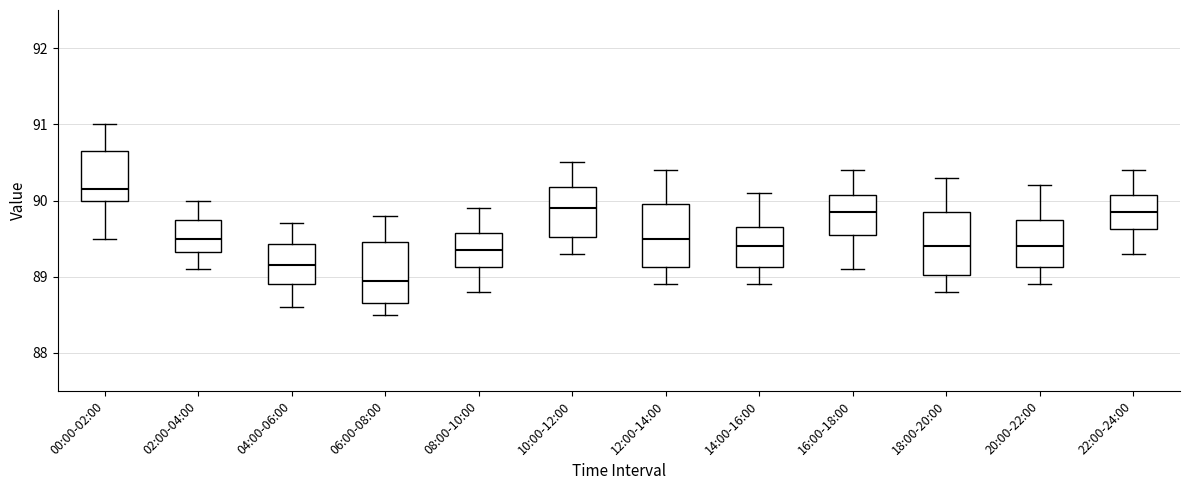

Reading left to right, read every box against the y-axis: the position of its median line, the range the box covers, and the ends of its whiskers. The values are not printed on the chart, so give them approximately, as read against the axis.

00:00-02:00: median 90.2, box 90.0 to 90.7, whiskers 89.5 to 91.0
02:00-04:00: median 89.5, box 89.3 to 89.8, whiskers 89.1 to 90.0
04:00-06:00: median 89.2, box 88.9 to 89.4, whiskers 88.6 to 89.7
06:00-08:00: median 89.0, box 88.7 to 89.5, whiskers 88.5 to 89.8
08:00-10:00: median 89.4, box 89.1 to 89.6, whiskers 88.8 to 89.9
10:00-12:00: median 89.9, box 89.5 to 90.2, whiskers 89.3 to 90.5
12:00-14:00: median 89.5, box 89.1 to 90.0, whiskers 88.9 to 90.4
14:00-16:00: median 89.4, box 89.1 to 89.7, whiskers 88.9 to 90.1
16:00-18:00: median 89.9, box 89.6 to 90.1, whiskers 89.1 to 90.4
18:00-20:00: median 89.4, box 89.0 to 89.9, whiskers 88.8 to 90.3
20:00-22:00: median 89.4, box 89.1 to 89.8, whiskers 88.9 to 90.2
22:00-24:00: median 89.9, box 89.6 to 90.1, whiskers 89.3 to 90.4